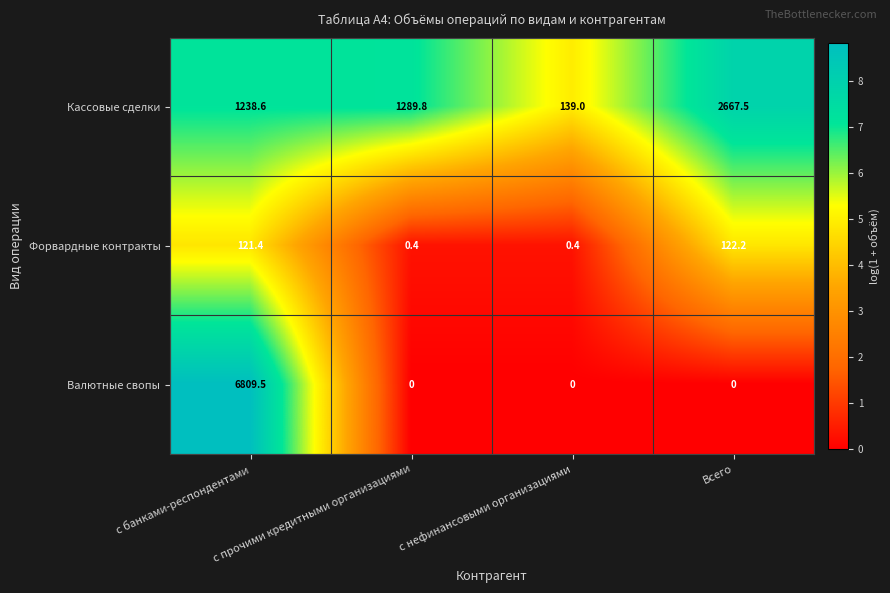

Rank the series at Всего from highest to lowest value.

Кассовые сделки, Форвардные контракты, Валютные свопы